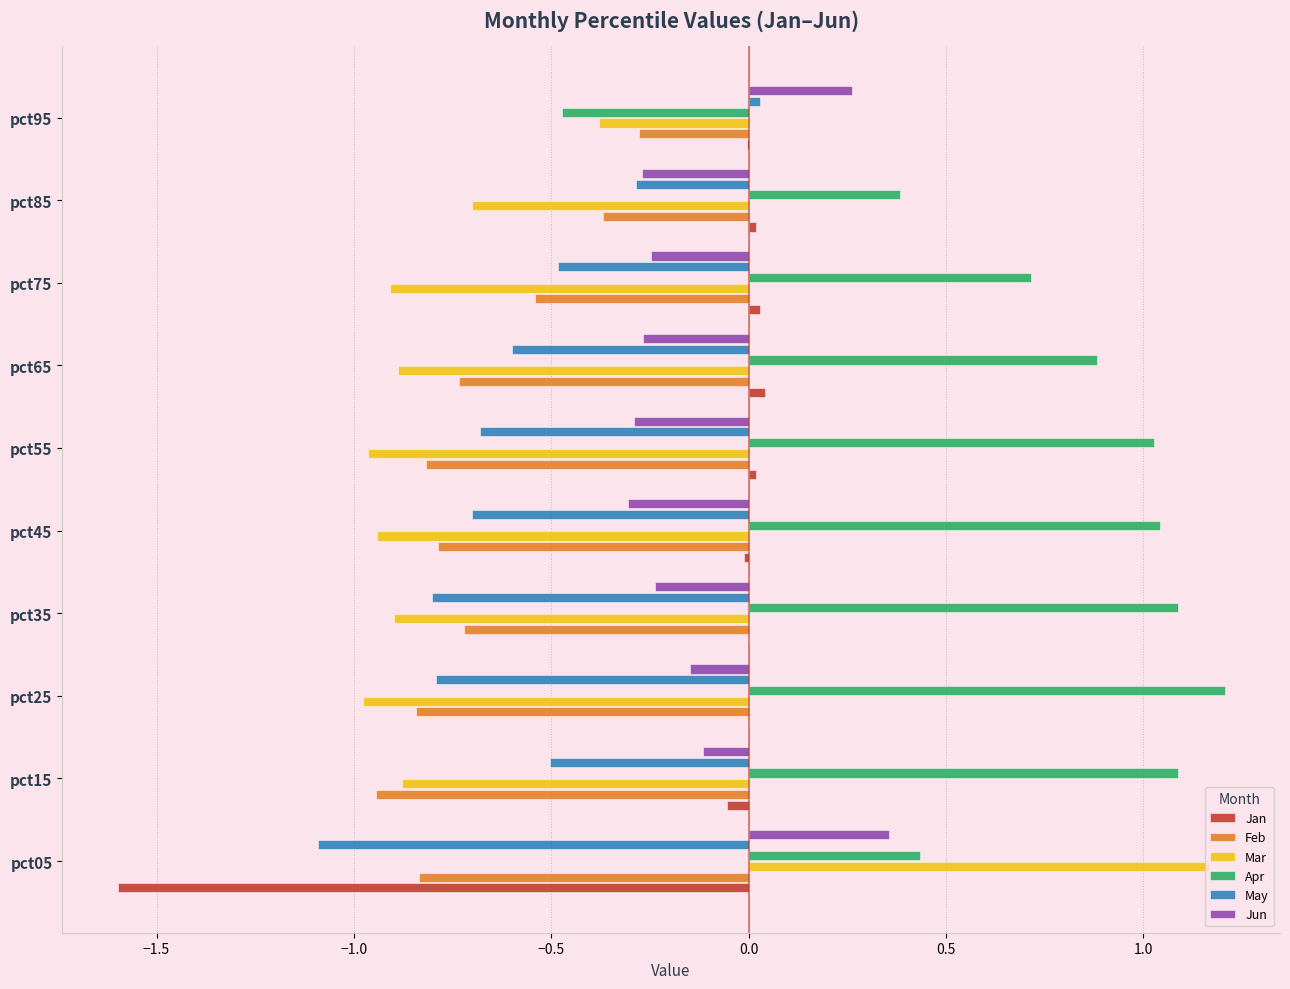

Between pct15 and pct95, which series saw the biggest shift?

Apr